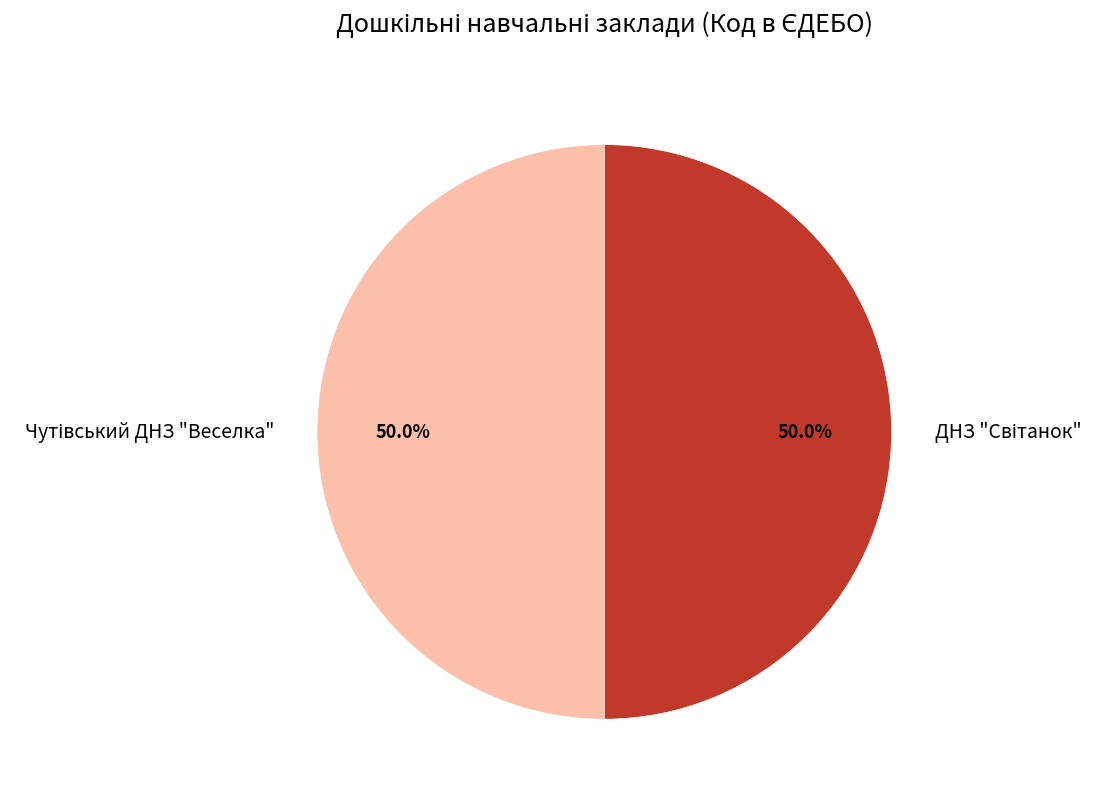

Does ДНЗ "Світанок" account for over 50% of the chart?

Yes